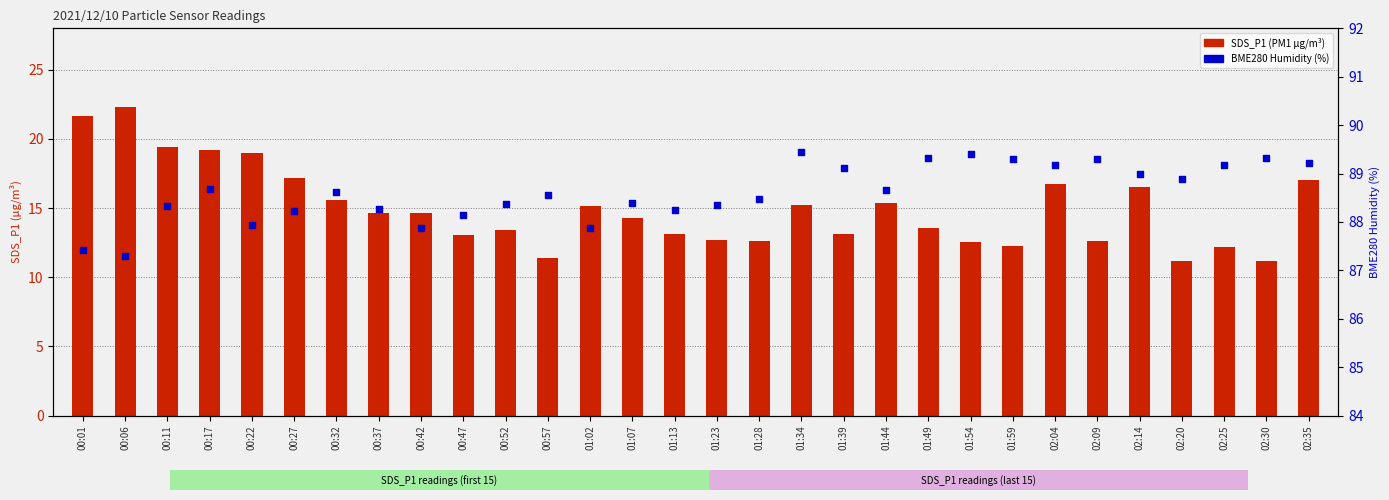

Which series has the largest Y range (max minus min)?

SDS_P1 (PM1)